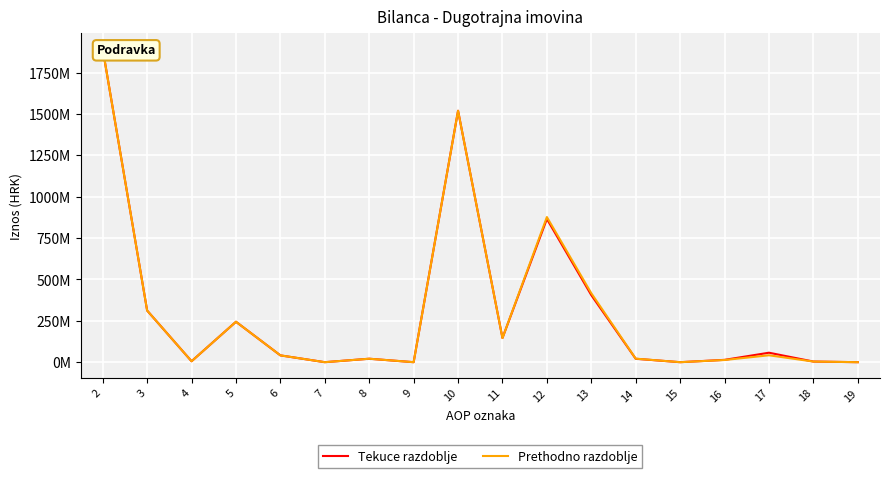

At which label does Tekuce razdoblje reach its minimum?

7